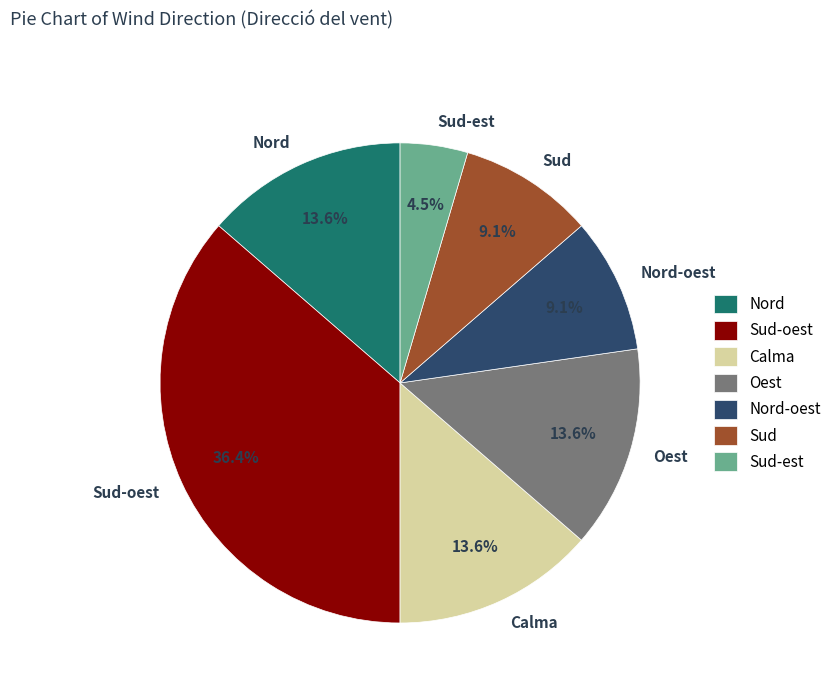

To the nearest percent, what is the difference between the largest and smallest slice percentages?

32%